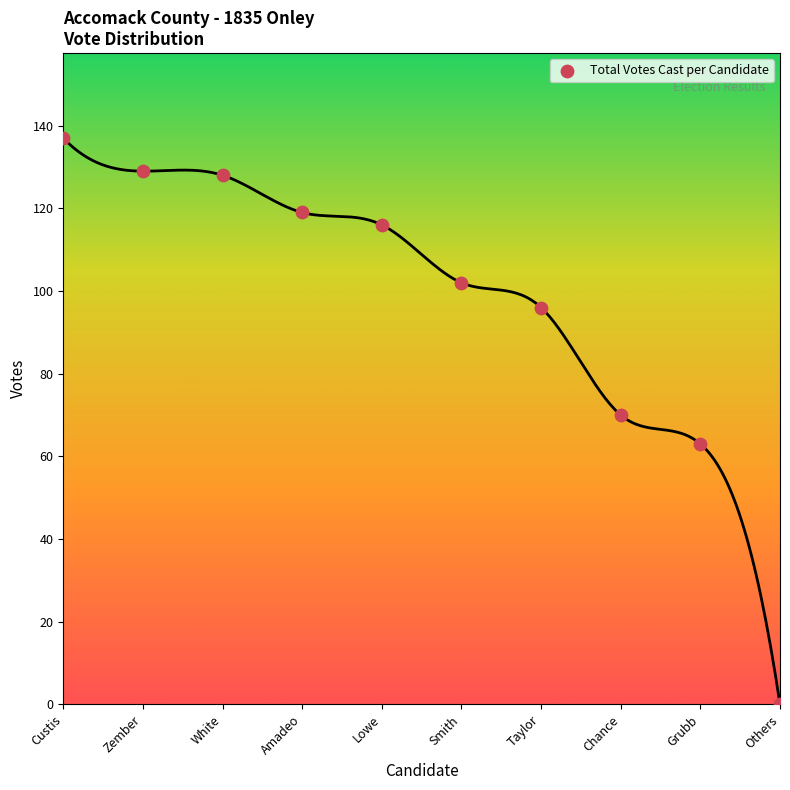

What Y value in the scatter plot is closest to 68?

70